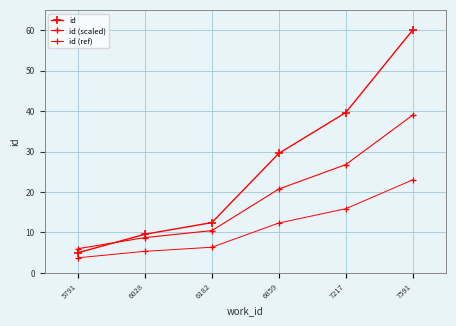

The id (ref) series shows 23.0 at 7591. True or false?

True